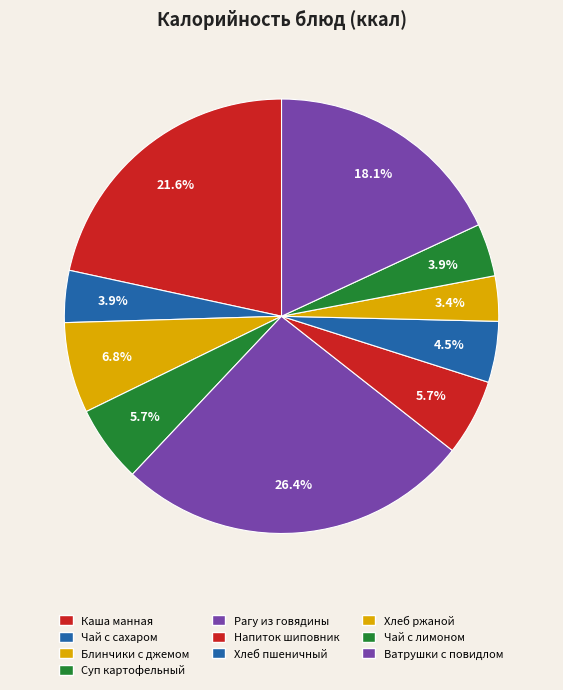

To the nearest percent, what is the difference between the largest and smallest slice percentages?

23%